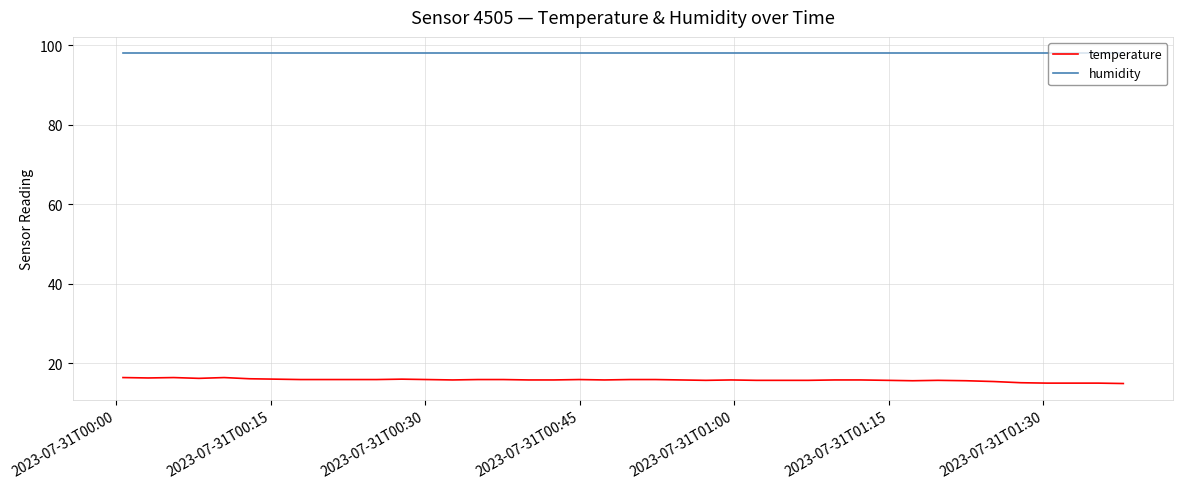

What is the minimum value for humidity?

98.0